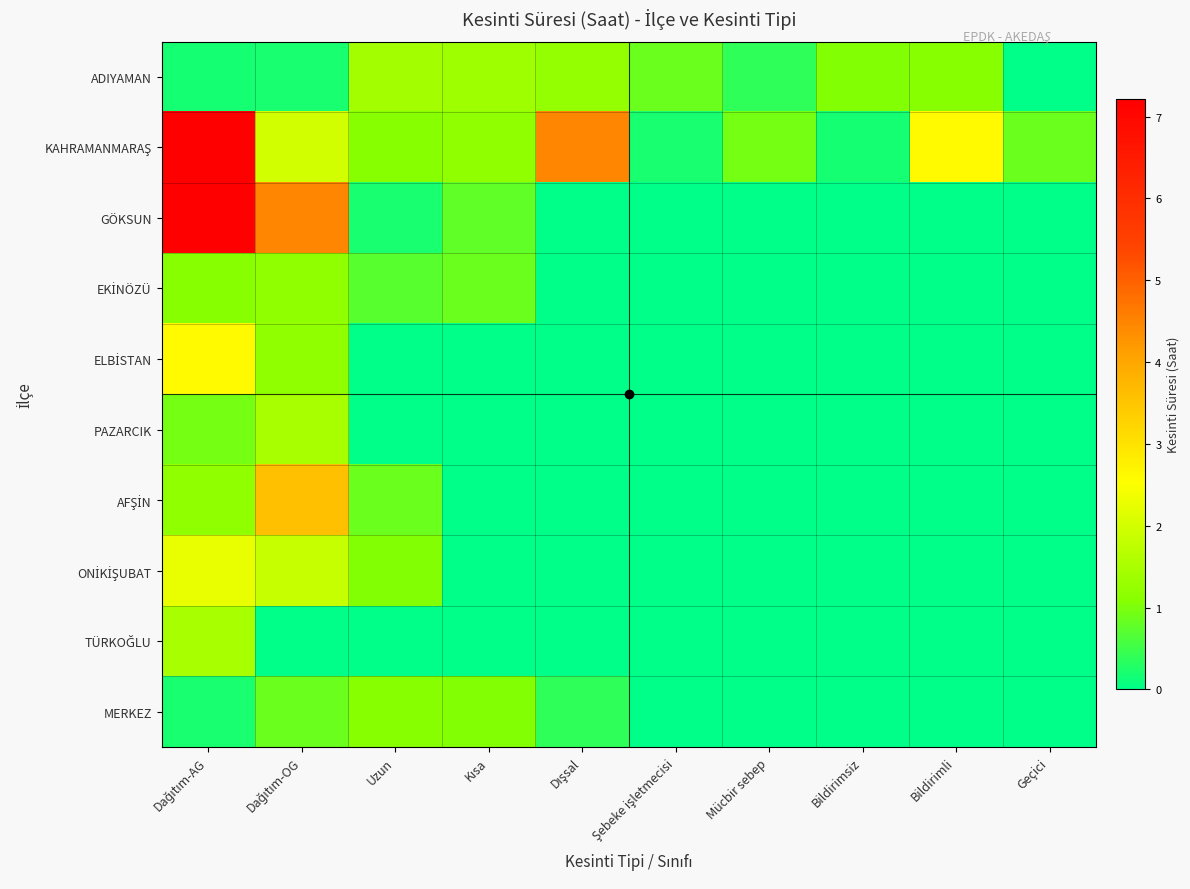

What is the difference between the highest and lowest values at Bildirimsiz?

1.1